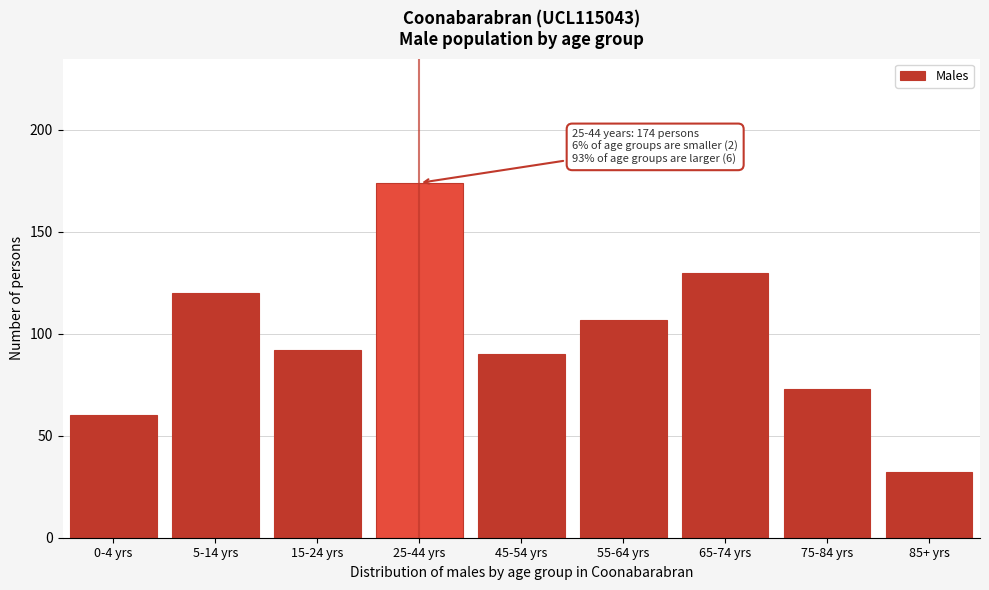

Reading left to right, what are all the values shown in this chart?

60	120	92	174	90	107	130	73	32